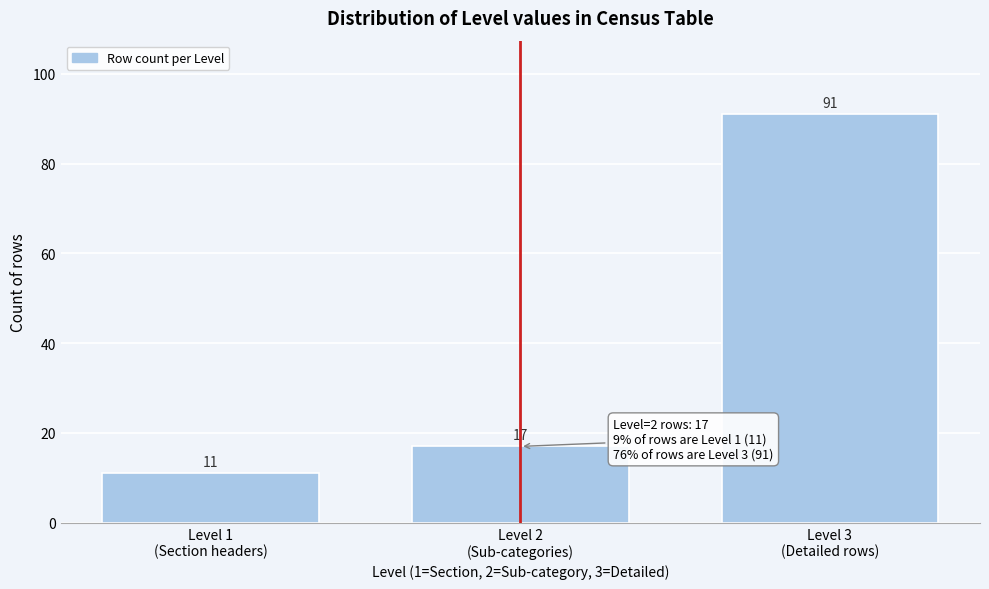

Reading left to right, extract all data points from this chart.

11	17	91